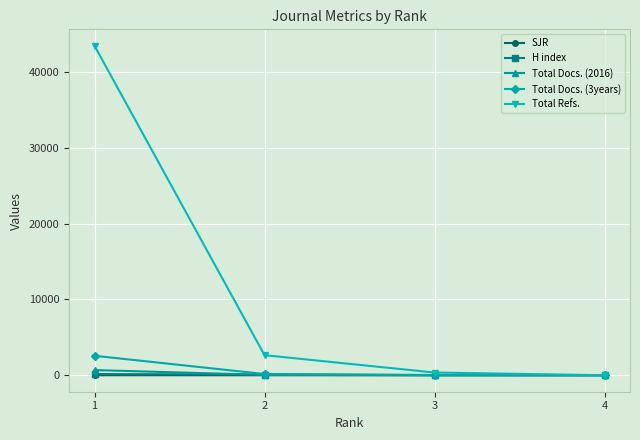

Which series changed the most between 1 and 2?

Total Refs.